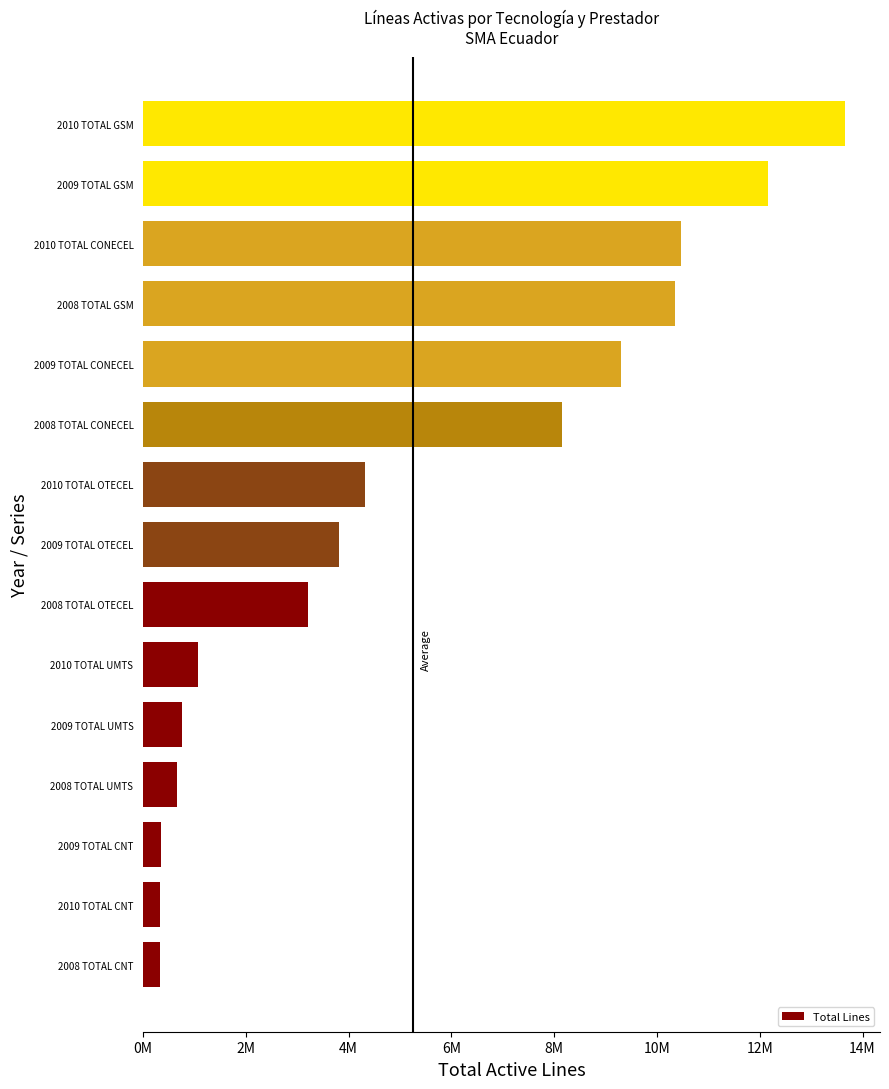

What is the difference between the second highest and second lowest values?

11817980